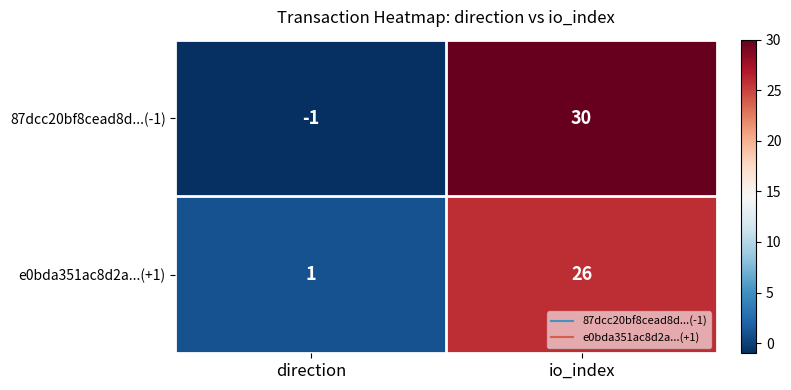

What is the maximum value for 87dcc20bf8cead8d...(-1)?

30